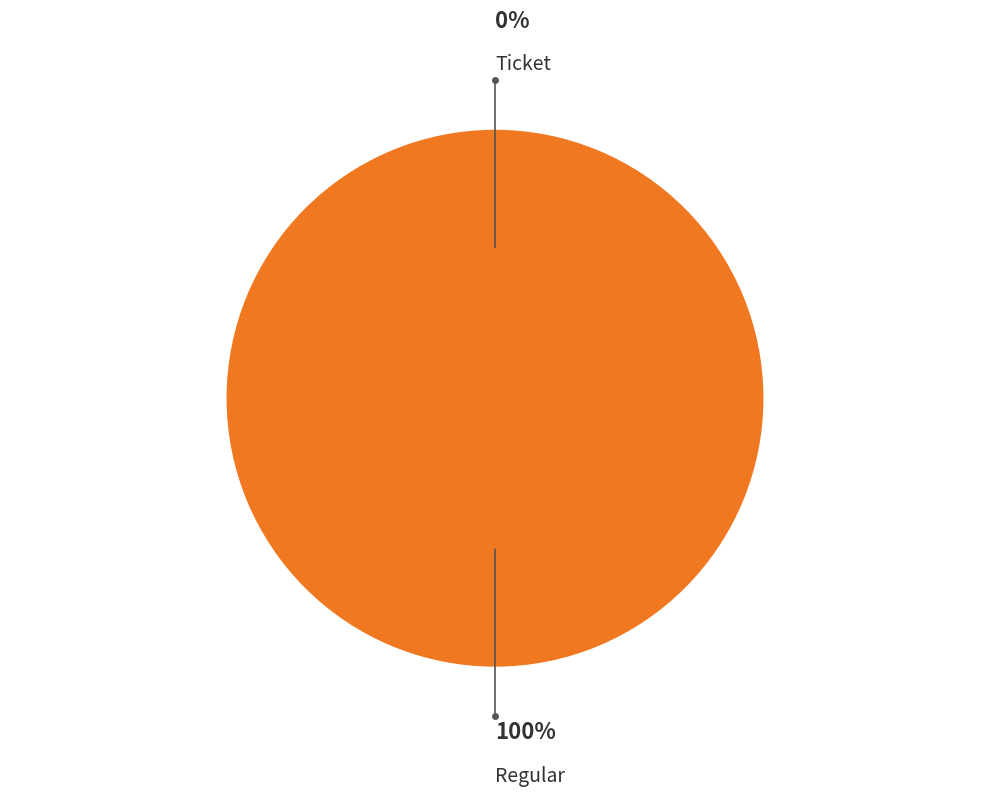

How many slices are in this pie chart?

2